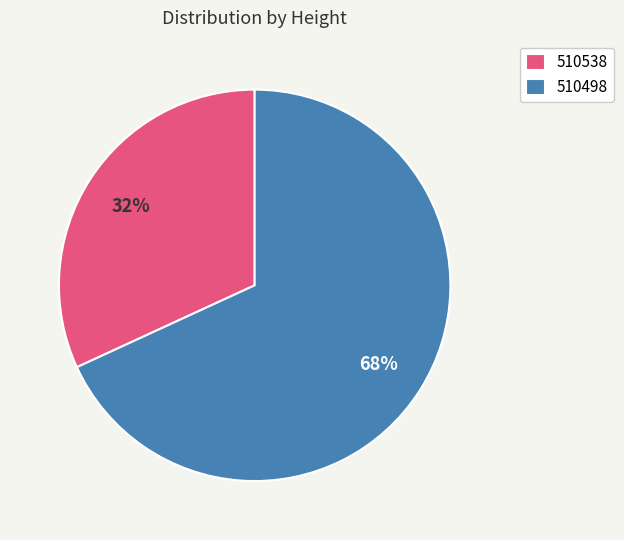

Between 510498 and 510538, which is larger?

510498